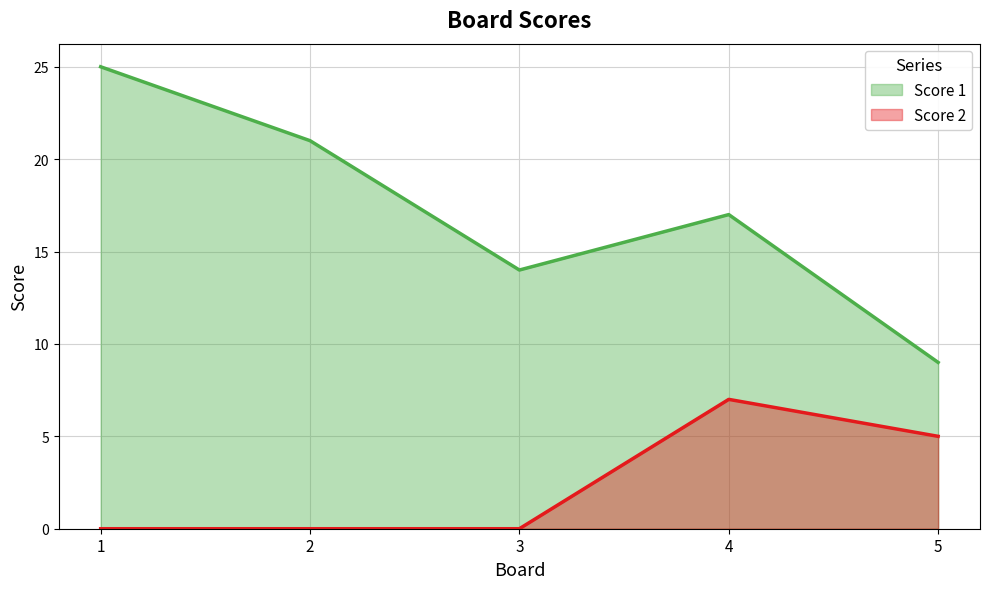

What is the total value across all series at 2?

21